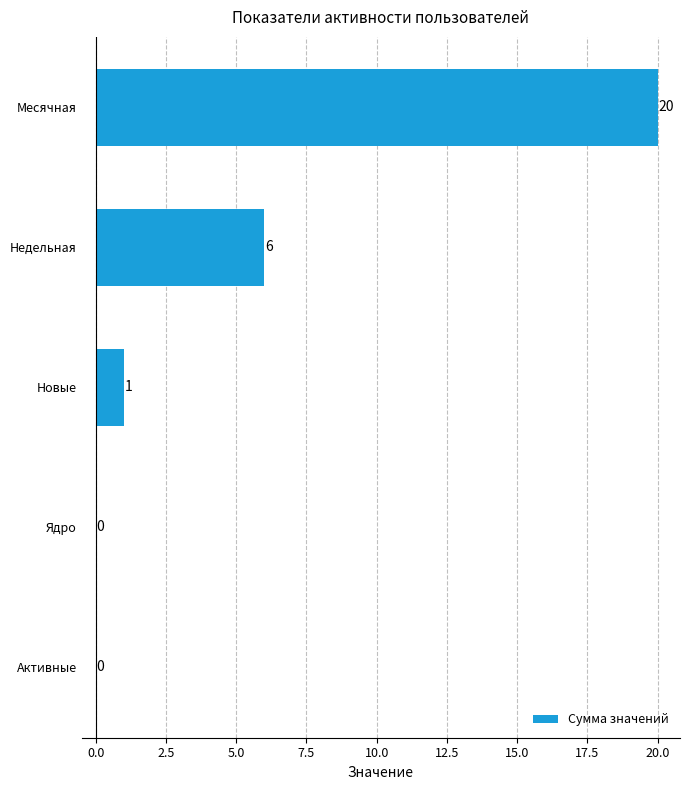

Which has a higher value, Новые or Ядро?

Новые